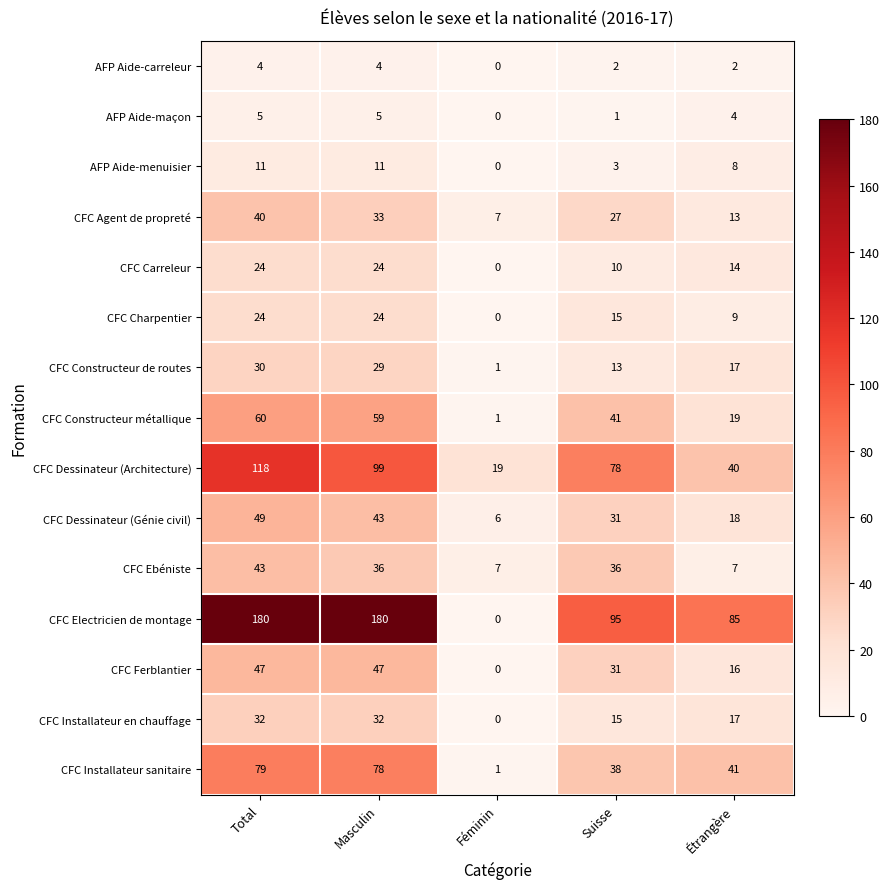

The value of AFP Aide-maçon at Masculin is 5. True or false?

True